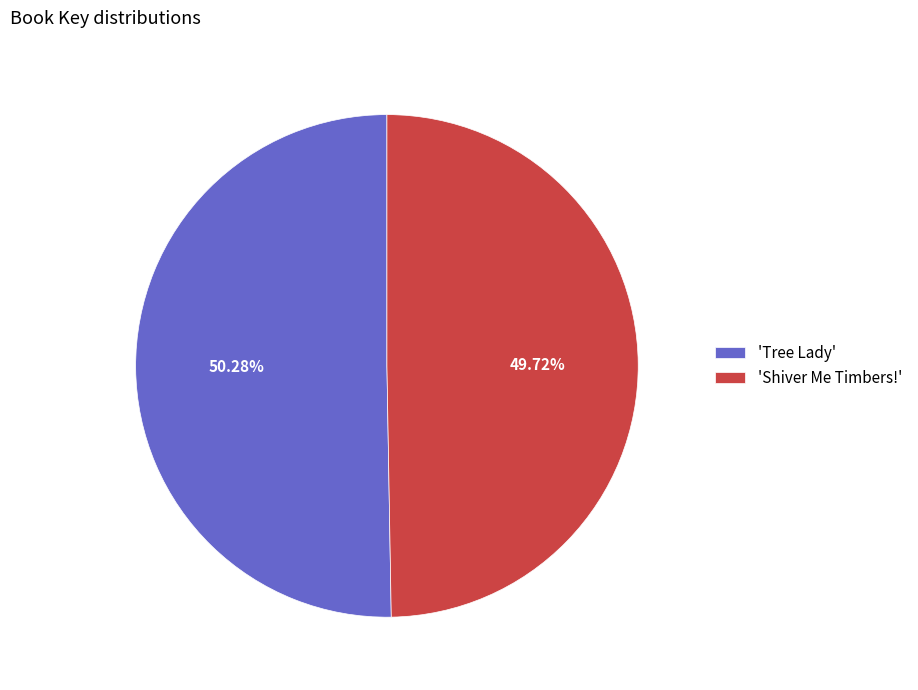

Which has a higher value, 'Shiver Me Timbers!' or 'Tree Lady'?

'Tree Lady'